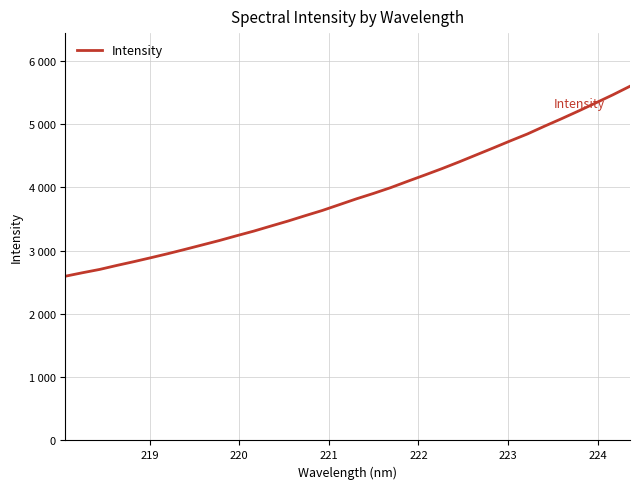

Reading left to right, list all the values displayed in this chart.

2594.4	2649.3	2701.3	2764.4	2824.3	2887.0	2951.4	3019.4	3088.9	3158.7	3233.8	3306.7	3386.4	3465.5	3550.0	3632.2	3724.3	3816.6	3902.3	3993.2	4094.2	4192.9	4293.6	4399.6	4509.9	4620.0	4732.3	4841.4	4964.1	5082.6	5205.3	5332.1	5459.8	5594.8